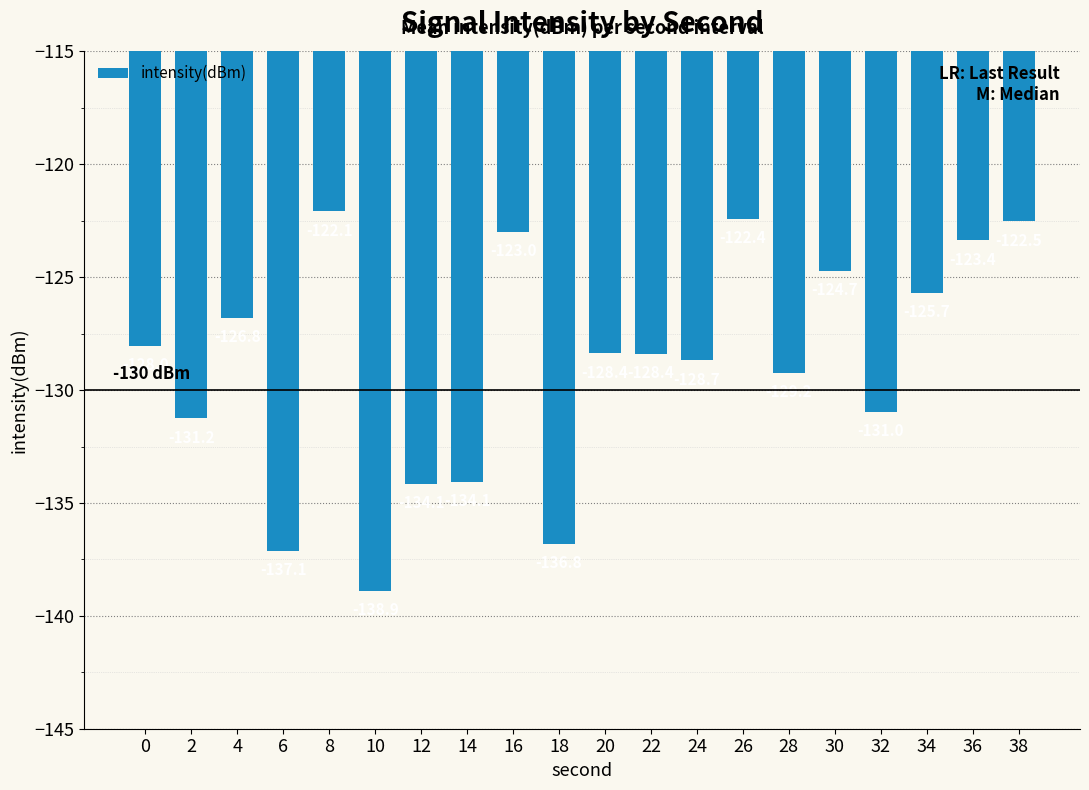

Count the number of categories in the chart.

20